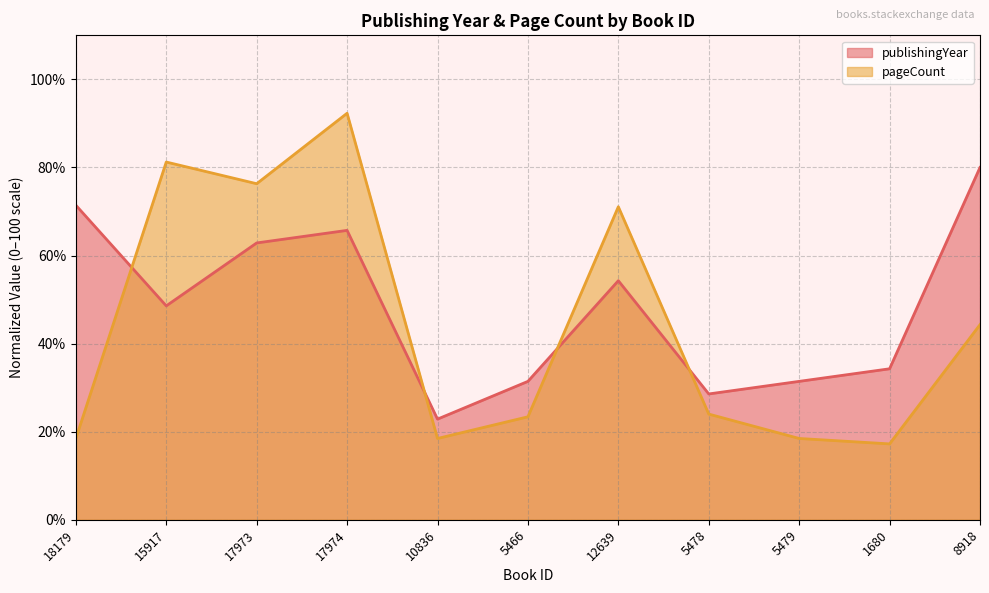

Reading left to right, transcribe all the data shown in this chart.

publishingYear: 71.4	48.6	62.9	65.7	22.9	31.4	54.3	28.6	31.4	34.3	80.0
pageCount: 18.5	81.2	76.3	92.3	18.5	23.4	71.1	24.0	18.5	17.2	44.3